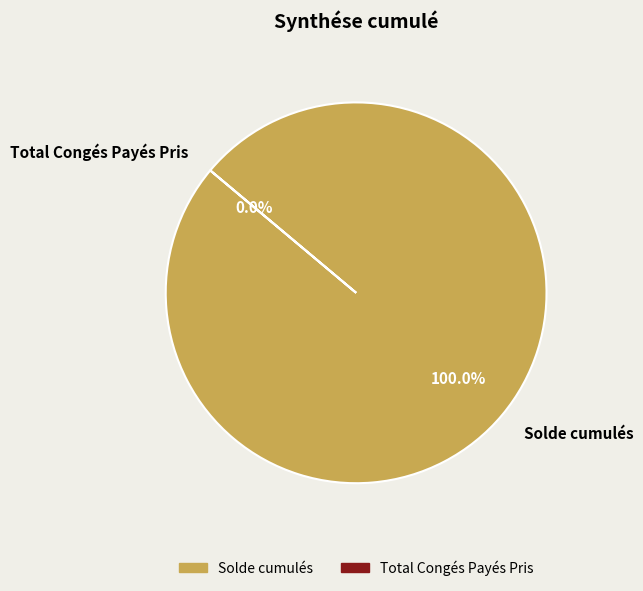

Count the number of slices in the pie.

2